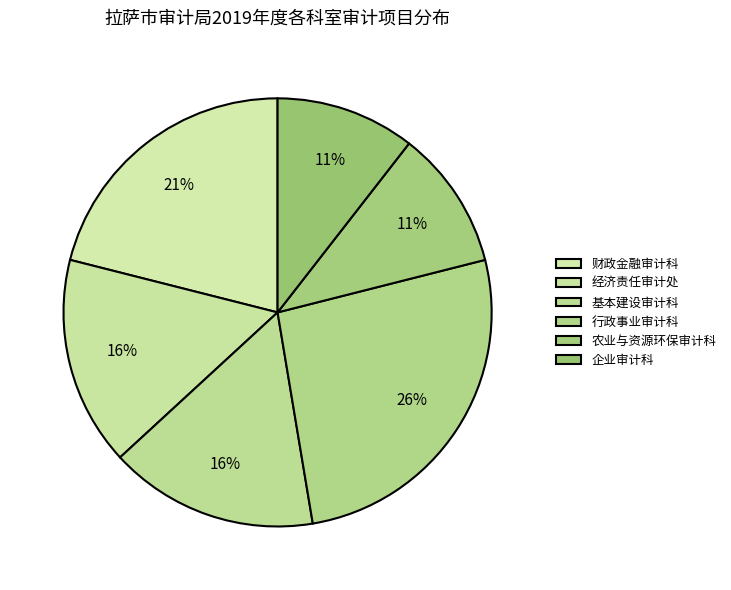

Does 基本建设审计科 represent more than half of the total?

No